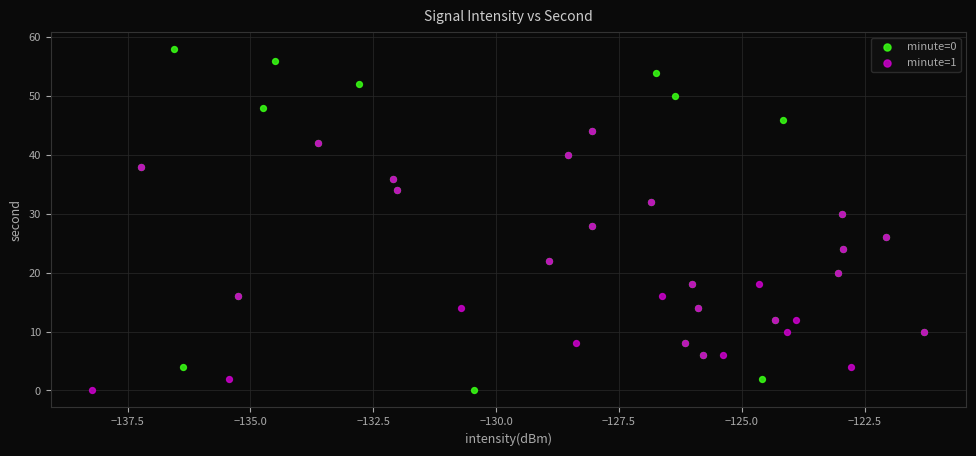

Which series contains the highest Y value?

minute=0